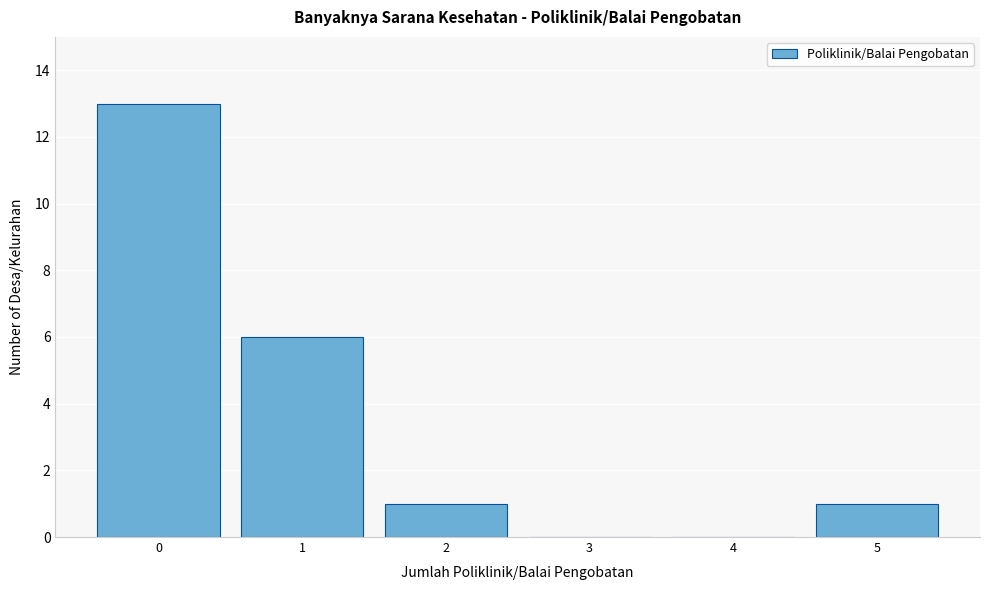

Reading right to left, transcribe all the data shown in this chart.

5=1	4=0	3=0	2=1	1=6	0=13